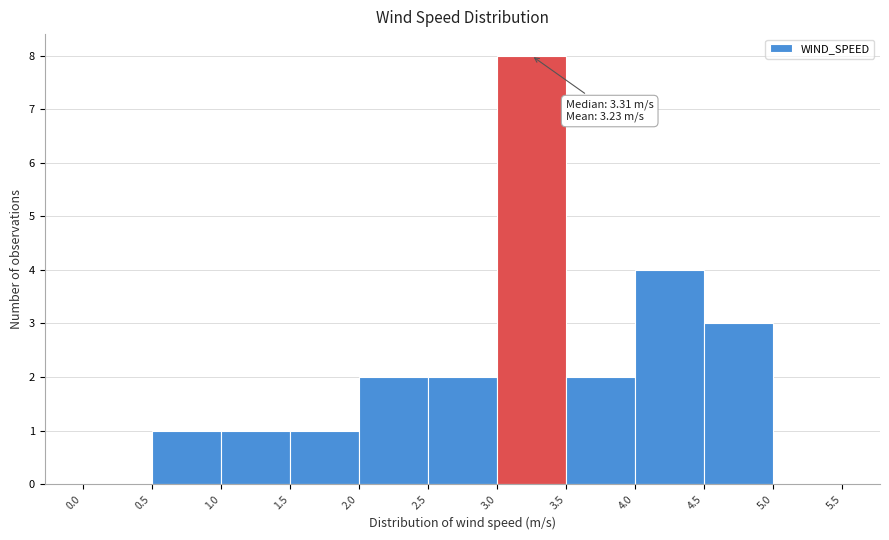

Over which range of the x-axis is the bar tallest?

3.0 to 3.5